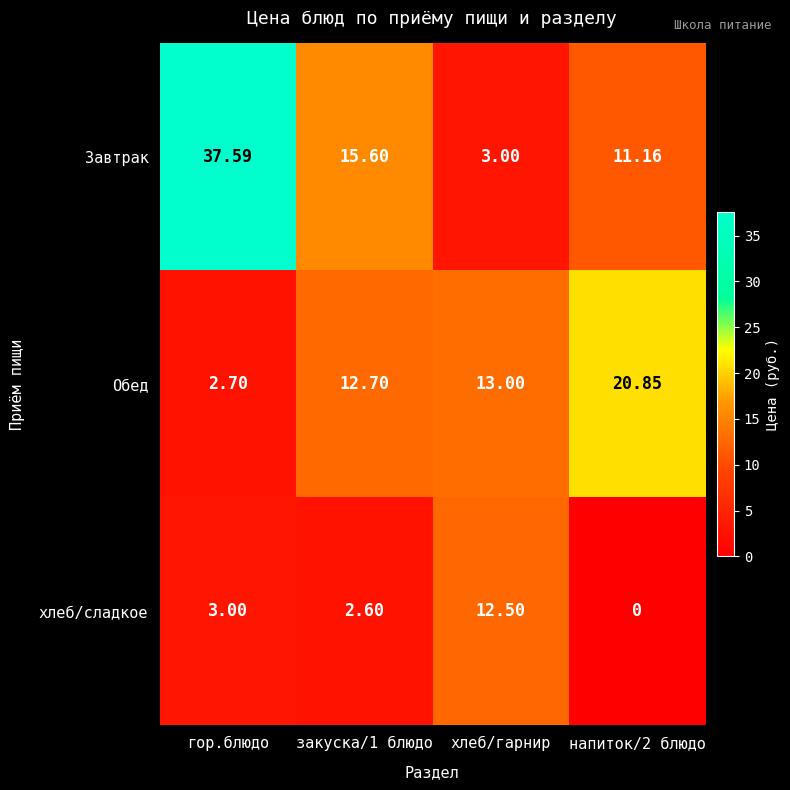

Which category has the highest value across all series?

гор.блюдо